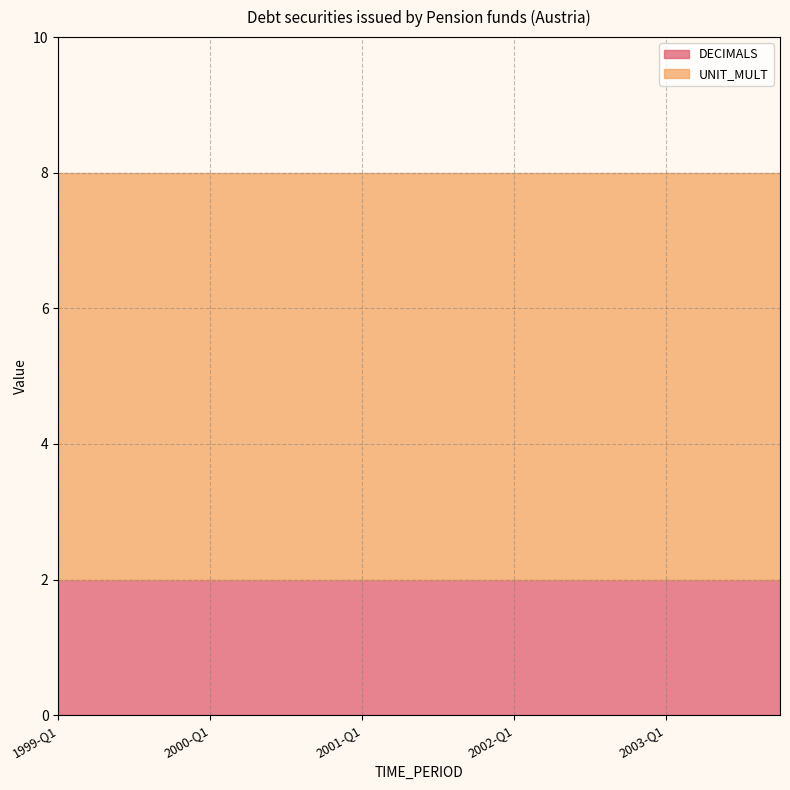

Which series has the largest range (max minus min)?

DECIMALS